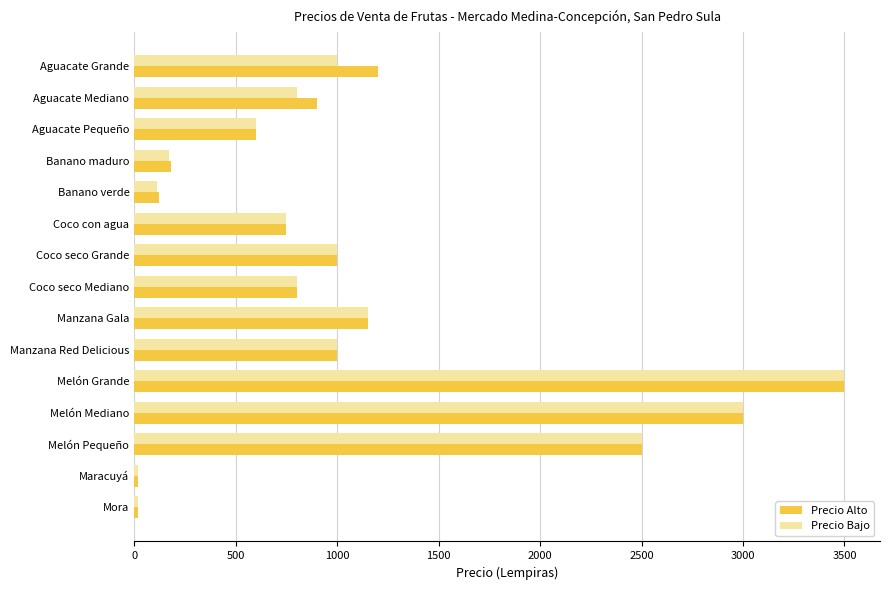

Which series changed the most between Aguacate Mediano and Melón Mediano?

Precio Bajo